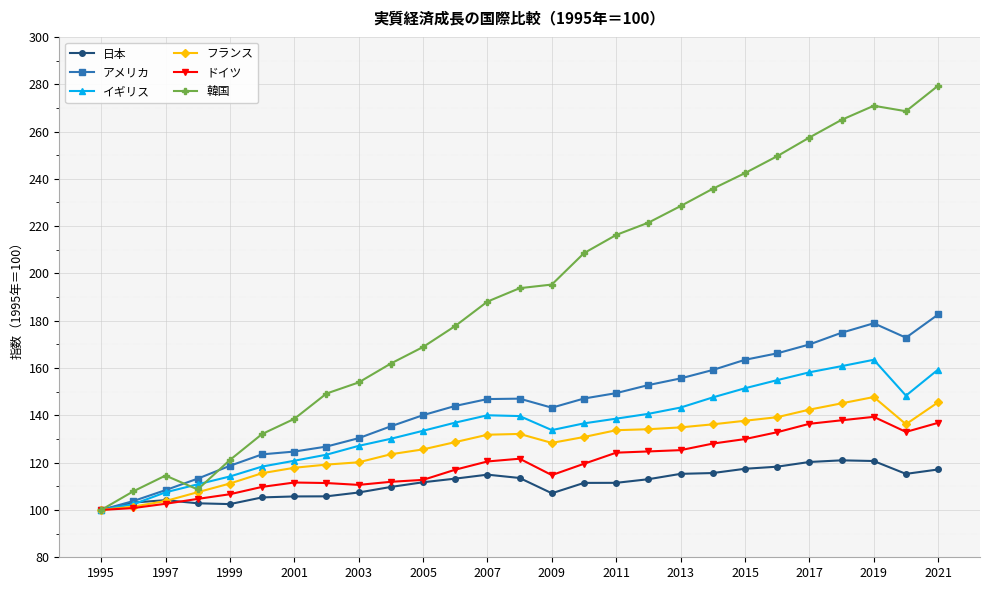

What is the minimum value for 日本?

100.0